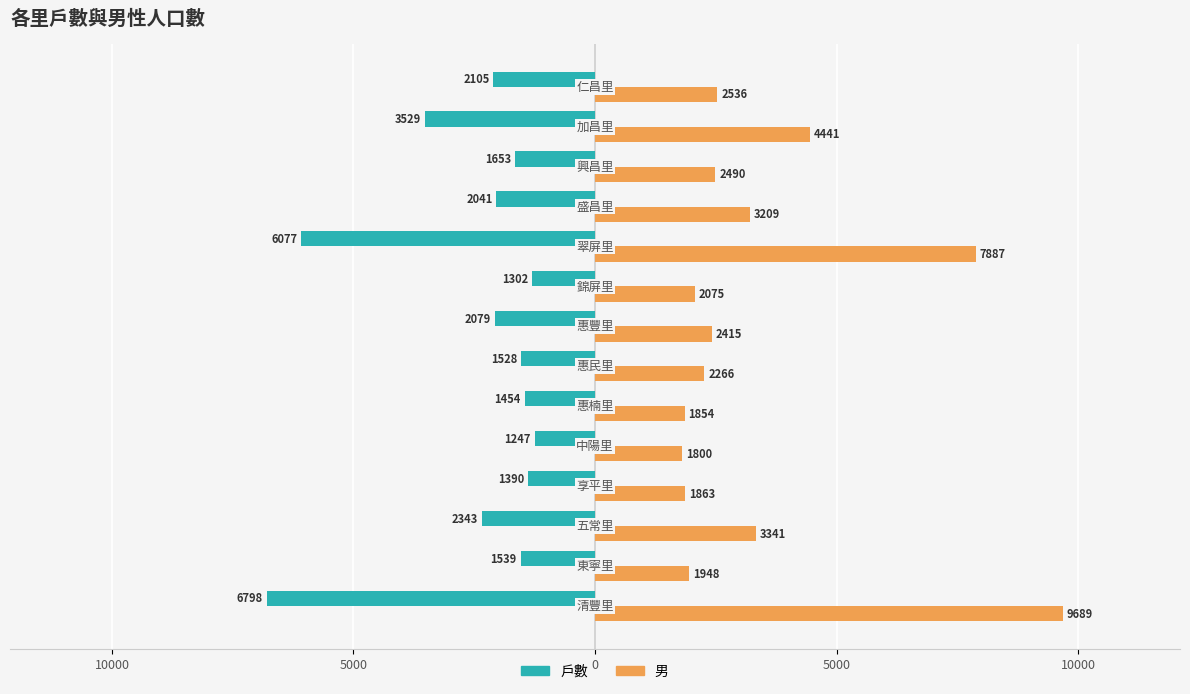

Rank the series by their maximum value, from highest to lowest.

男, 戶數